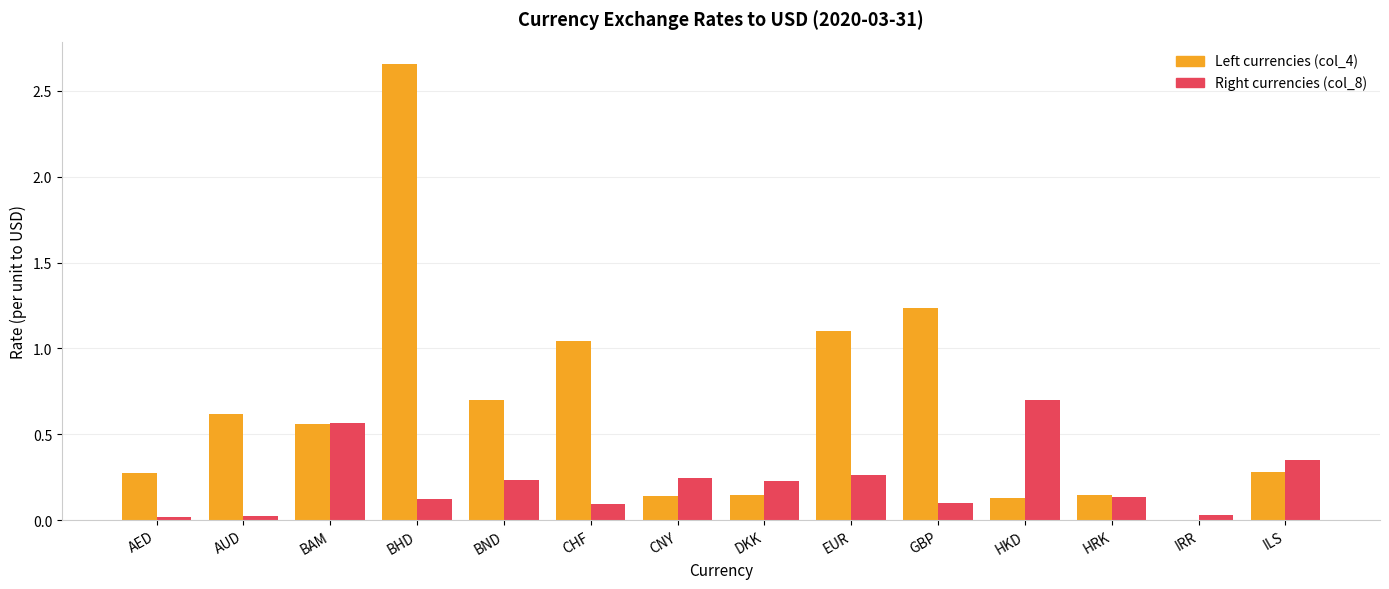

What is the total value across all series at BAM?

1.1